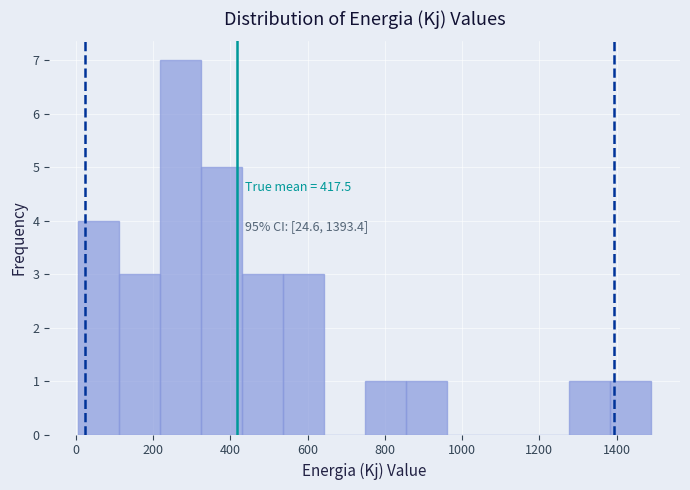

Which range on the x-axis has the tallest bar?

220 to 320